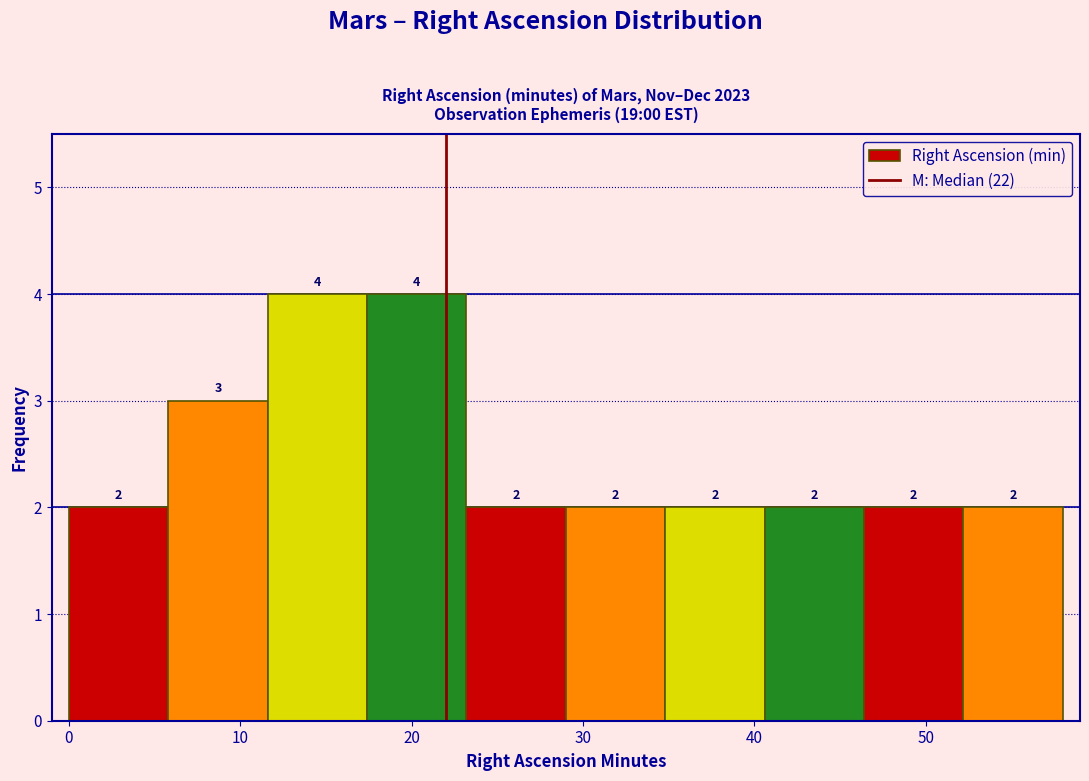

Reading left to right, transcribe this chart: for each bar, give the range it covers on the x-axis and its height. The bar edges are not printed on the chart, so give them approximately, as read against the axis.

0.0 to 5.8: 2
5.8 to 11.6: 3
11.6 to 17.4: 4
17.4 to 23.2: 4
23.2 to 29.0: 2
29.0 to 34.8: 2
34.8 to 40.6: 2
40.6 to 46.4: 2
46.4 to 52.2: 2
52.2 to 58.0: 2